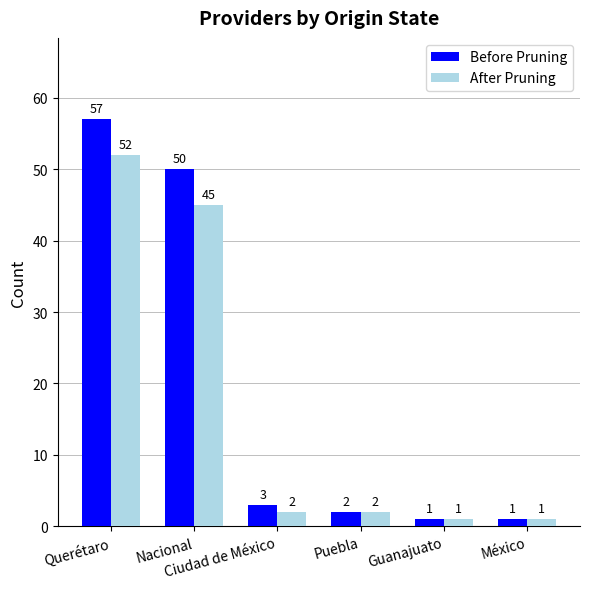

Reading left to right, extract all data points from this chart.

Before Pruning: 57	50	3	2	1	1
After Pruning: 52	45	2	2	1	1